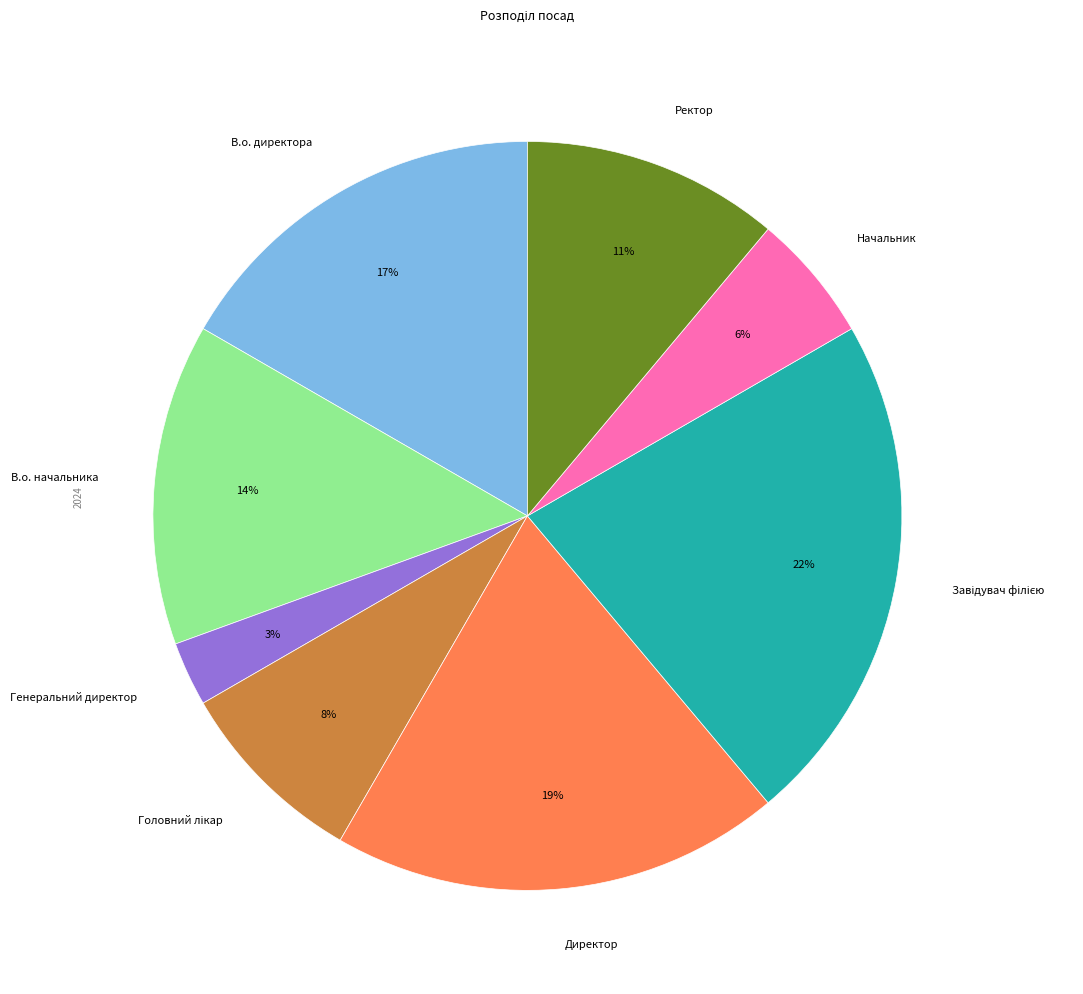

True or false: В.о. начальника accounts for 14% of the total.

True